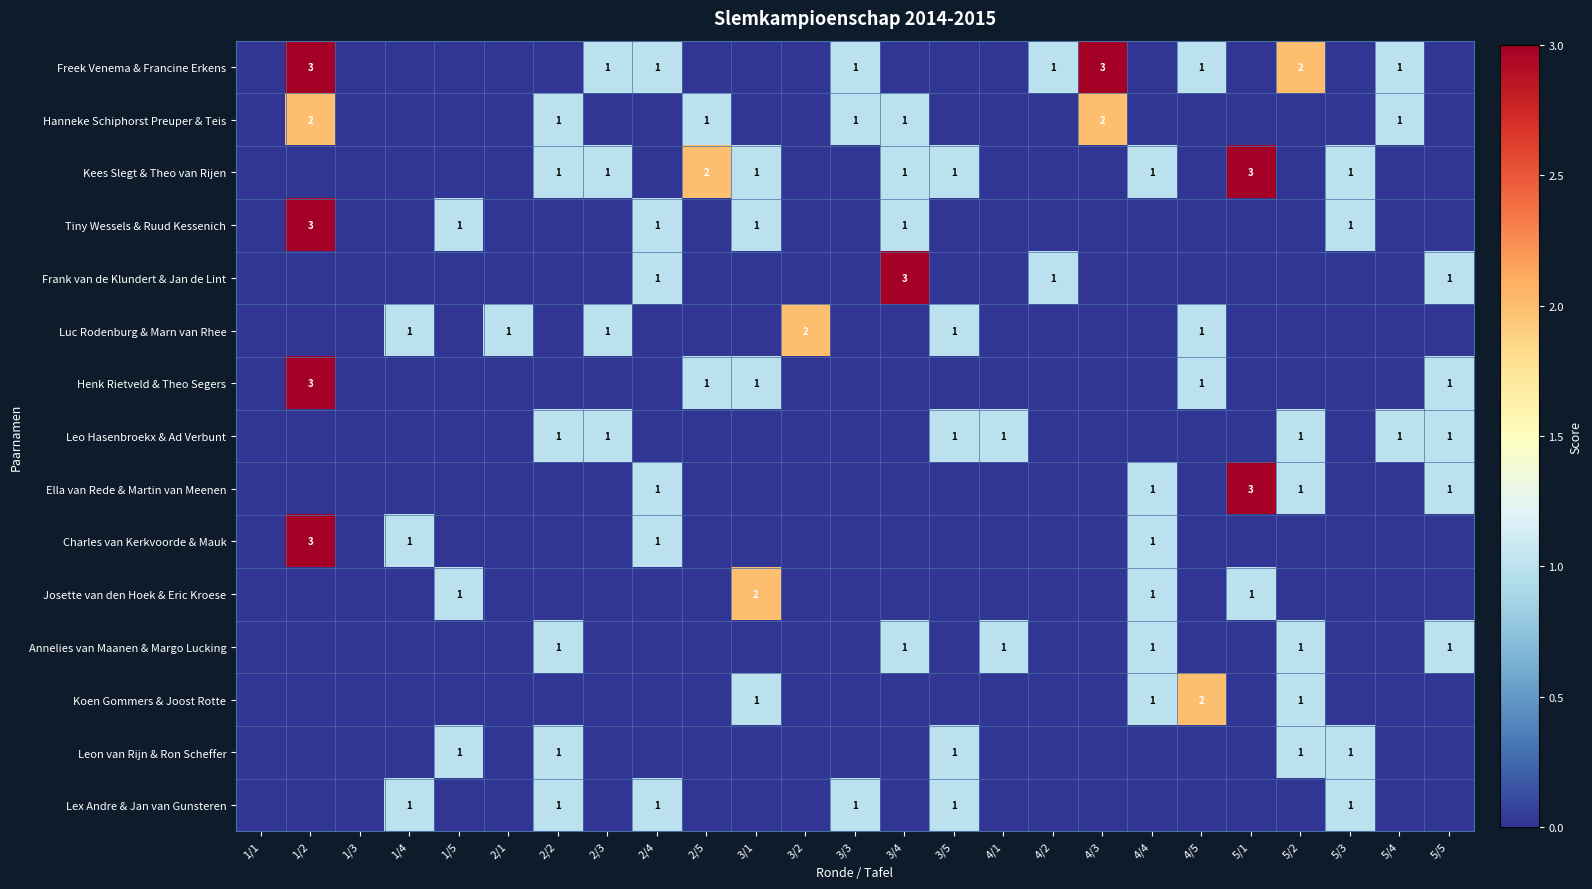

Where is Annelies van Maanen & Margo Lucking nearest to the value 0?

1/1